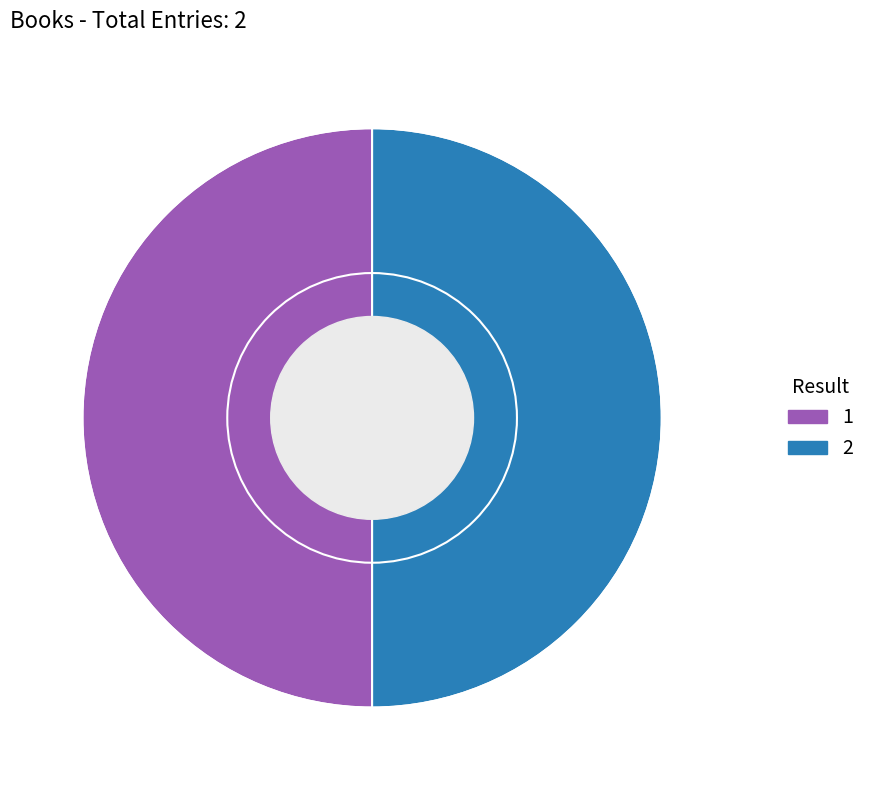

How many segments does this pie chart have?

2